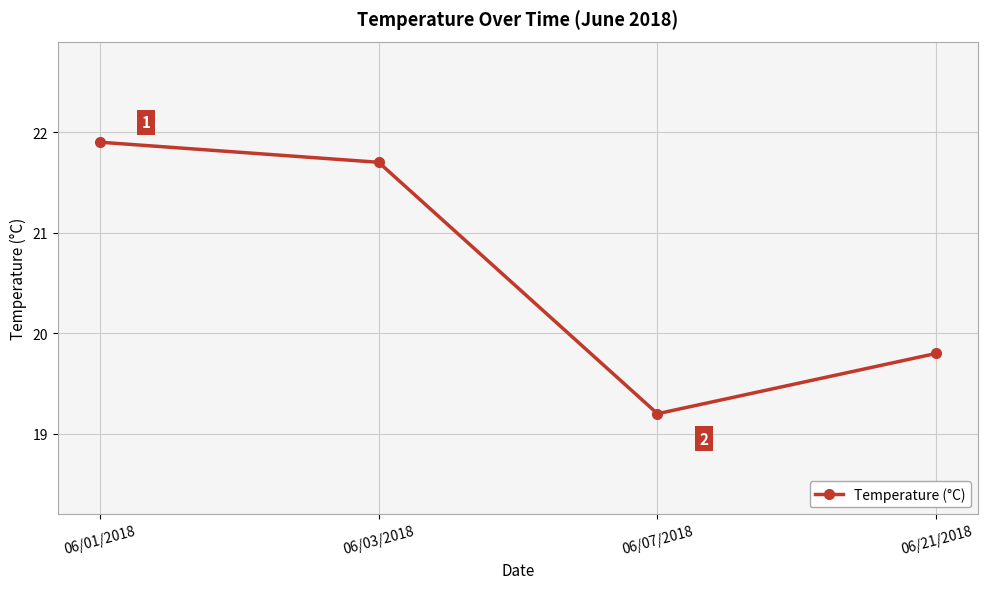

Count the number of data series in this chart.

1